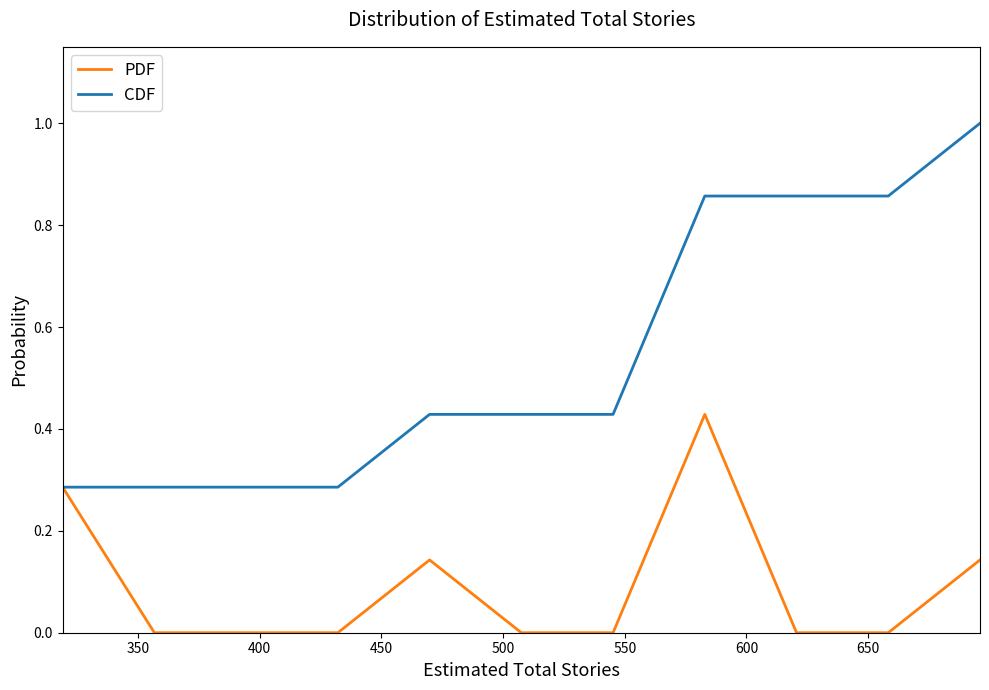

Which series has the largest total across all categories?

CDF